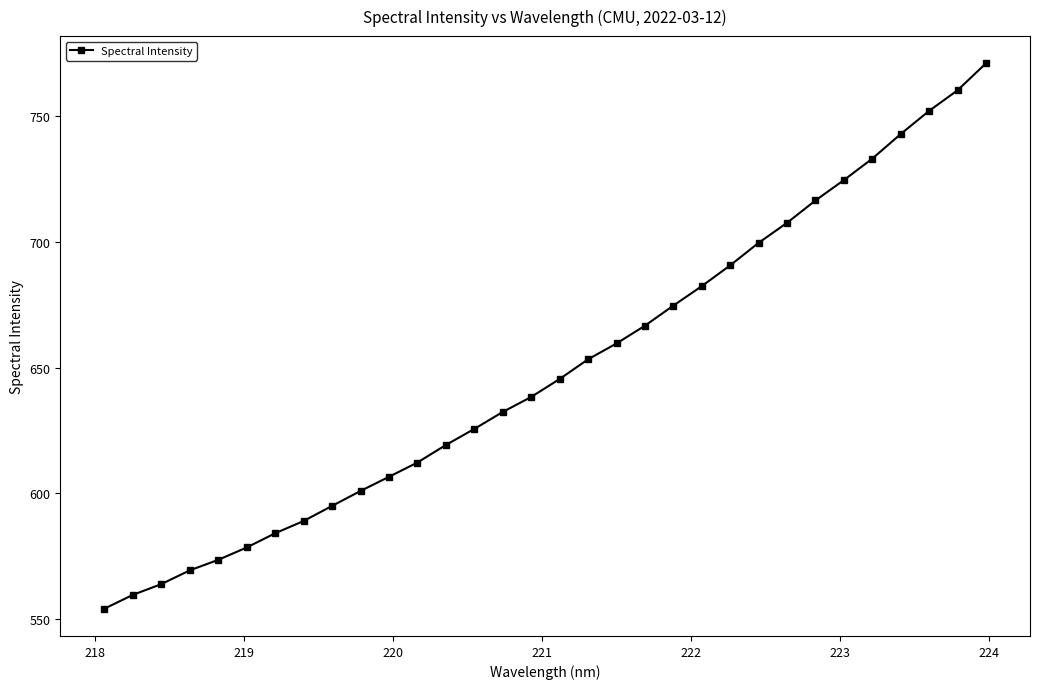

What is the minimum value shown in the chart?

554.2